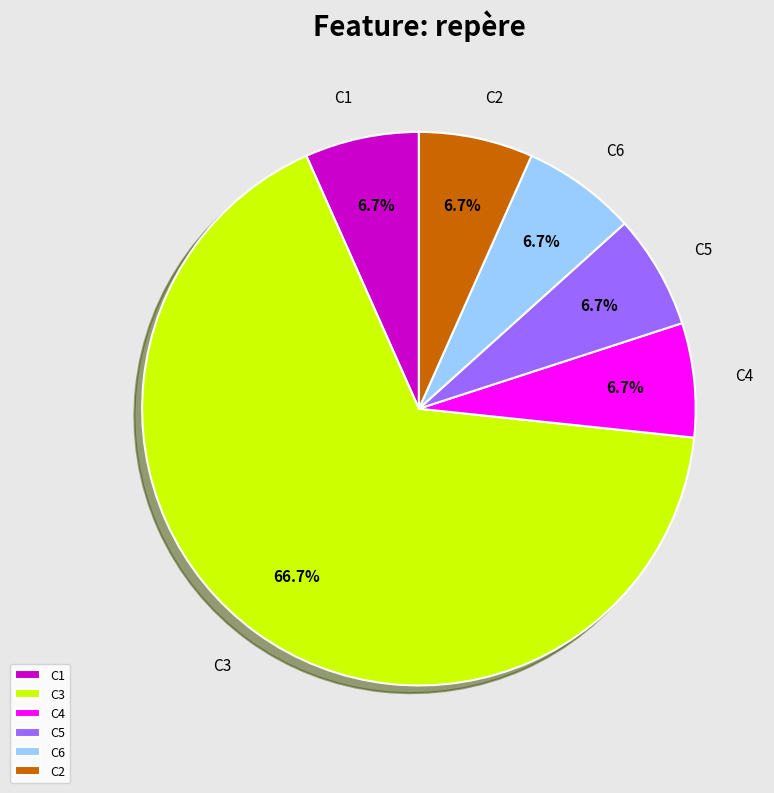

To the nearest percent, what percentage of the pie is C5?

7%